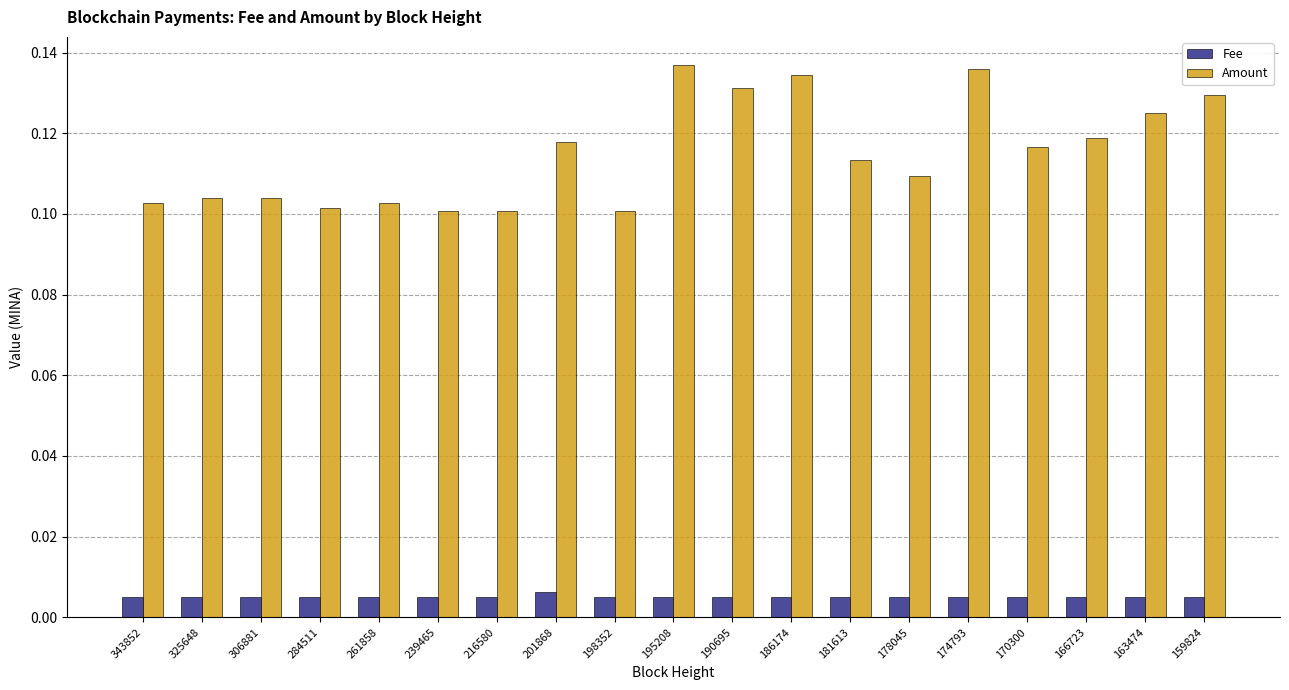

List the series in order of their overall mean, highest first.

Amount, Fee